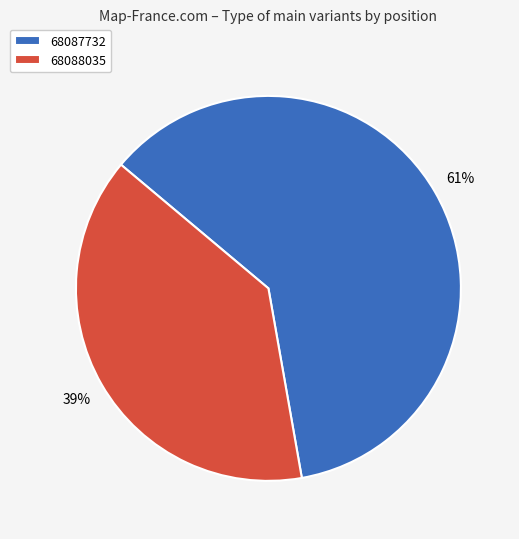

Which has a higher value, 68088035 or 68087732?

68087732